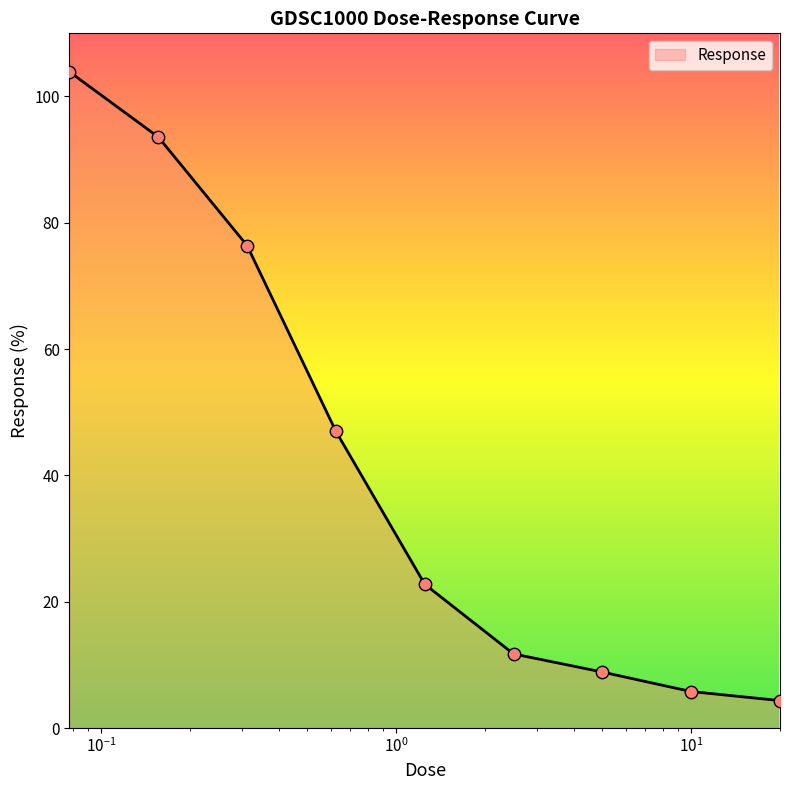

What is the maximum value shown in the chart?

103.9